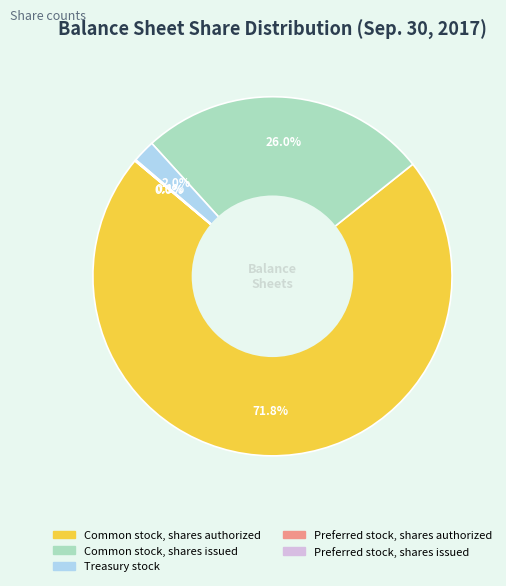

Which category accounts for the majority?

Common stock, shares authorized